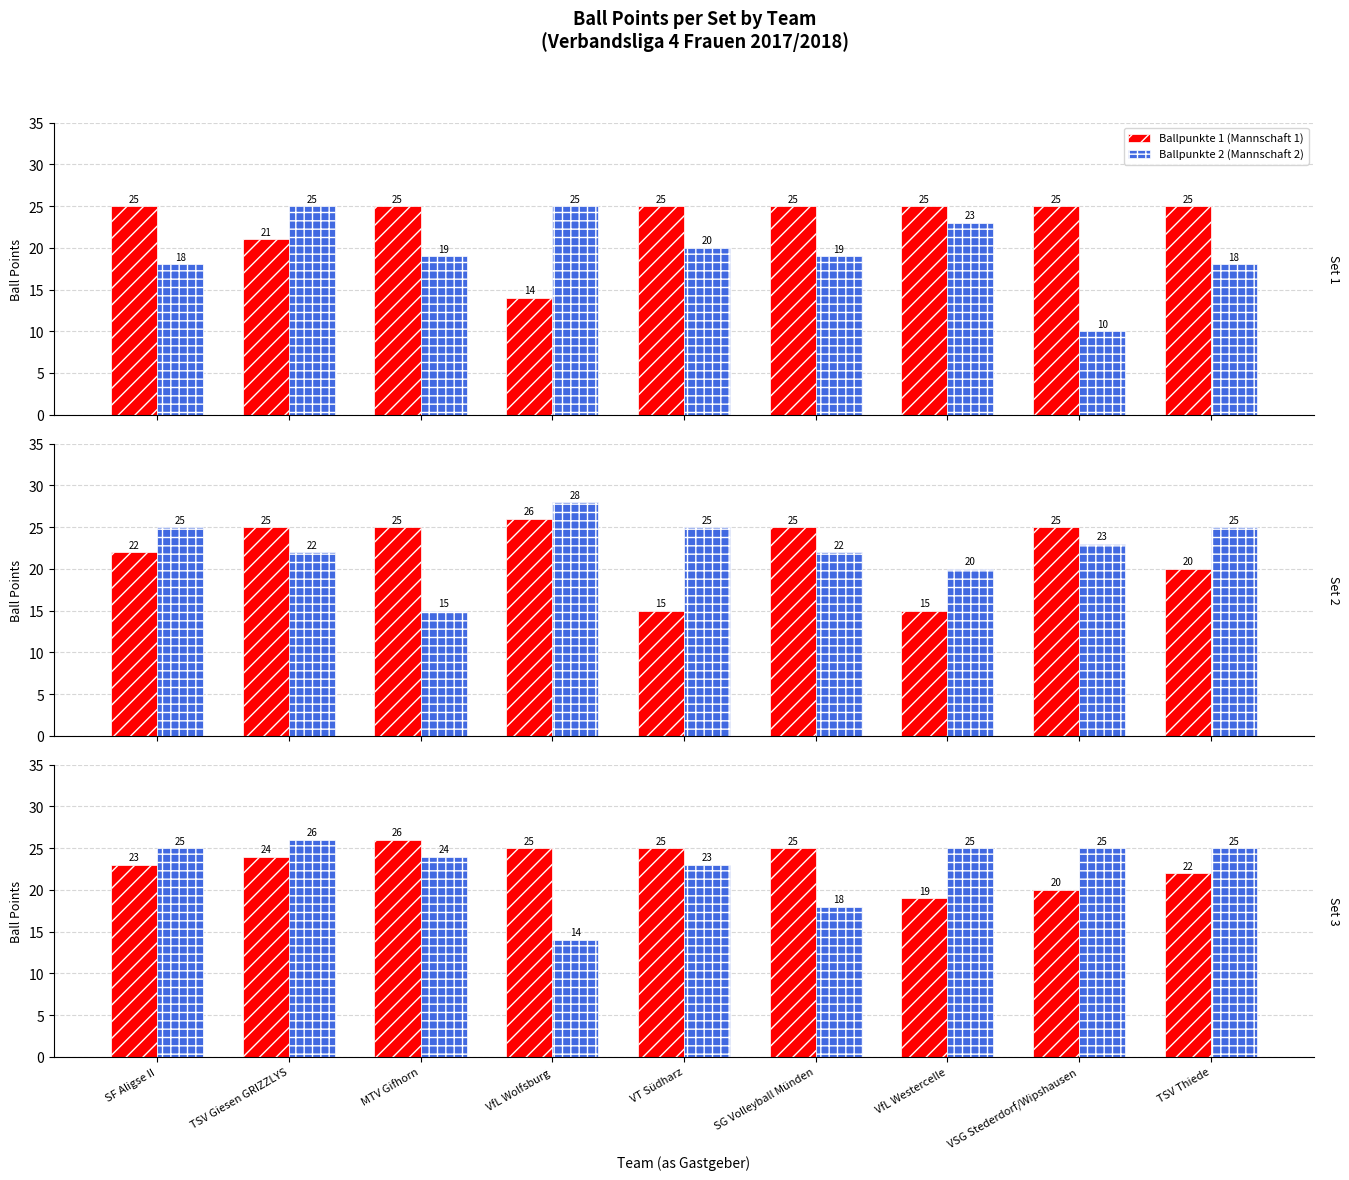

What is the difference between the highest and lowest values at VT Südharz?

2